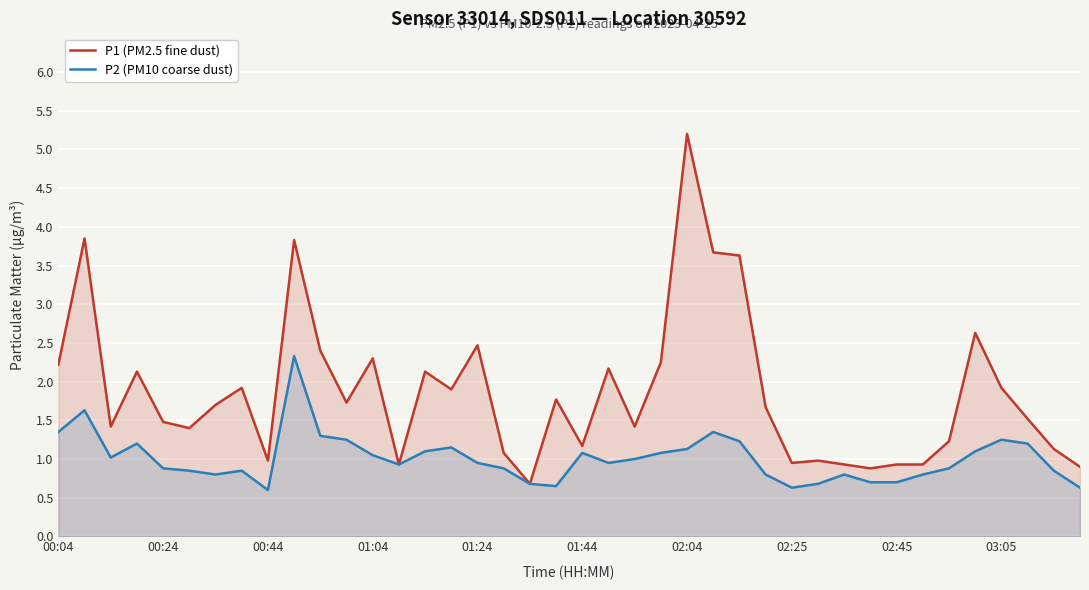

How many series are shown in this chart?

2